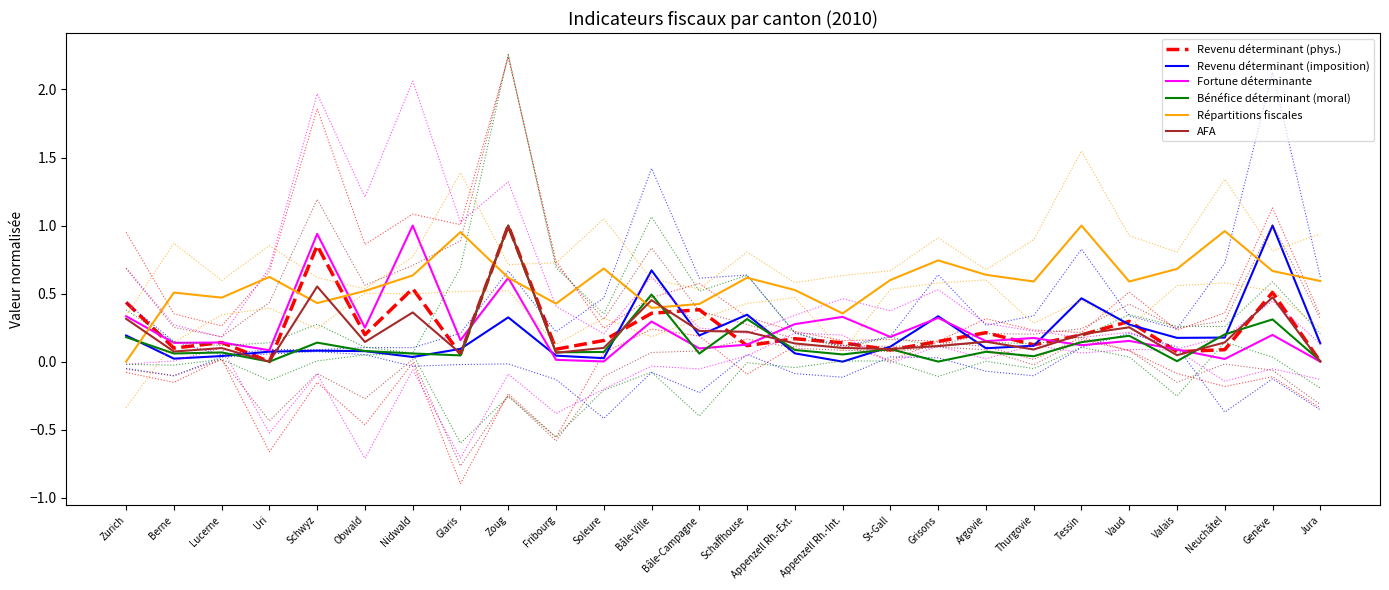

Reading left to right, what are all the values shown in this chart?

Revenu déterminant (phys.): Zurich=0.4	Berne=0.1	Lucerne=0.1	Uri=0.0	Schwyz=0.9	Obwald=0.2	Nidwald=0.5	Glaris=0.1	Zoug=1.0	Fribourg=0.1	Soleure=0.2	Bâle-Ville=0.4	Bâle-Campagne=0.4	Schaffhouse=0.1	Appenzell Rh.-Ext.=0.2	Appenzell Rh.-Int.=0.1	St-Gall=0.1	Grisons=0.1	Argovie=0.2	Thurgovie=0.1	Tessin=0.2	Vaud=0.3	Valais=0.1	Neuchâtel=0.1	Genève=0.5	Jura=0.0
Revenu déterminant (imposition): Zurich=0.2	Berne=0.0	Lucerne=0.0	Uri=0.1	Schwyz=0.1	Obwald=0.1	Nidwald=0.0	Glaris=0.1	Zoug=0.3	Fribourg=0.0	Soleure=0.0	Bâle-Ville=0.7	Bâle-Campagne=0.2	Schaffhouse=0.3	Appenzell Rh.-Ext.=0.1	Appenzell Rh.-Int.=0.0	St-Gall=0.1	Grisons=0.3	Argovie=0.1	Thurgovie=0.1	Tessin=0.5	Vaud=0.3	Valais=0.2	Neuchâtel=0.2	Genève=1.0	Jura=0.1
Fortune déterminante: Zurich=0.3	Berne=0.1	Lucerne=0.1	Uri=0.1	Schwyz=0.9	Obwald=0.2	Nidwald=1.0	Glaris=0.2	Zoug=0.6	Fribourg=0.0	Soleure=0.0	Bâle-Ville=0.3	Bâle-Campagne=0.1	Schaffhouse=0.1	Appenzell Rh.-Ext.=0.3	Appenzell Rh.-Int.=0.3	St-Gall=0.2	Grisons=0.3	Argovie=0.2	Thurgovie=0.2	Tessin=0.1	Vaud=0.2	Valais=0.1	Neuchâtel=0.0	Genève=0.2	Jura=0.0
Bénéfice déterminant (moral): Zurich=0.2	Berne=0.1	Lucerne=0.1	Uri=0.0	Schwyz=0.1	Obwald=0.1	Nidwald=0.1	Glaris=0.0	Zoug=1.0	Fribourg=0.1	Soleure=0.1	Bâle-Ville=0.5	Bâle-Campagne=0.1	Schaffhouse=0.3	Appenzell Rh.-Ext.=0.1	Appenzell Rh.-Int.=0.1	St-Gall=0.1	Grisons=0.0	Argovie=0.1	Thurgovie=0.0	Tessin=0.1	Vaud=0.2	Valais=0.0	Neuchâtel=0.2	Genève=0.3	Jura=0.0
Répartitions fiscales: Zurich=0.0	Berne=0.5	Lucerne=0.5	Uri=0.6	Schwyz=0.4	Obwald=0.5	Nidwald=0.6	Glaris=1.0	Zoug=0.6	Fribourg=0.4	Soleure=0.7	Bâle-Ville=0.4	Bâle-Campagne=0.4	Schaffhouse=0.6	Appenzell Rh.-Ext.=0.5	Appenzell Rh.-Int.=0.4	St-Gall=0.6	Grisons=0.7	Argovie=0.6	Thurgovie=0.6	Tessin=1.0	Vaud=0.6	Valais=0.7	Neuchâtel=1.0	Genève=0.7	Jura=0.6
AFA: Zurich=0.3	Berne=0.1	Lucerne=0.1	Uri=0.0	Schwyz=0.6	Obwald=0.1	Nidwald=0.4	Glaris=0.1	Zoug=1.0	Fribourg=0.1	Soleure=0.1	Bâle-Ville=0.5	Bâle-Campagne=0.2	Schaffhouse=0.2	Appenzell Rh.-Ext.=0.1	Appenzell Rh.-Int.=0.1	St-Gall=0.1	Grisons=0.1	Argovie=0.1	Thurgovie=0.1	Tessin=0.2	Vaud=0.3	Valais=0.0	Neuchâtel=0.1	Genève=0.5	Jura=0.0